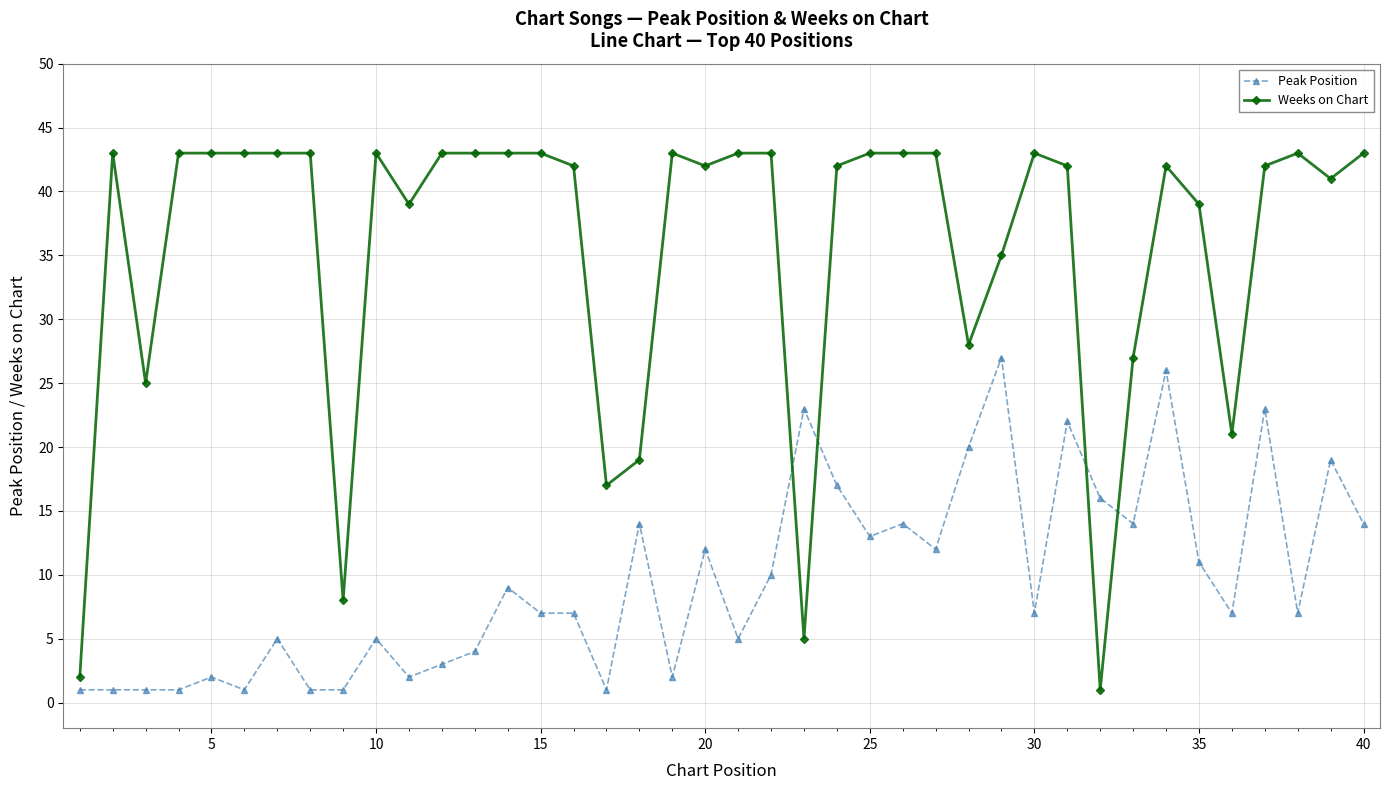

Reading left to right, extract all data points from this chart.

Peak Position: 1	1	1	1	2	1	5	1	1	5	2	3	4	9	7	7	1	14	2	12	5	10	23	17	13	14	12	20	27	7	22	16	14	26	11	7	23	7	19	14
Weeks on Chart: 2	43	25	43	43	43	43	43	8	43	39	43	43	43	43	42	17	19	43	42	43	43	5	42	43	43	43	28	35	43	42	1	27	42	39	21	42	43	41	43